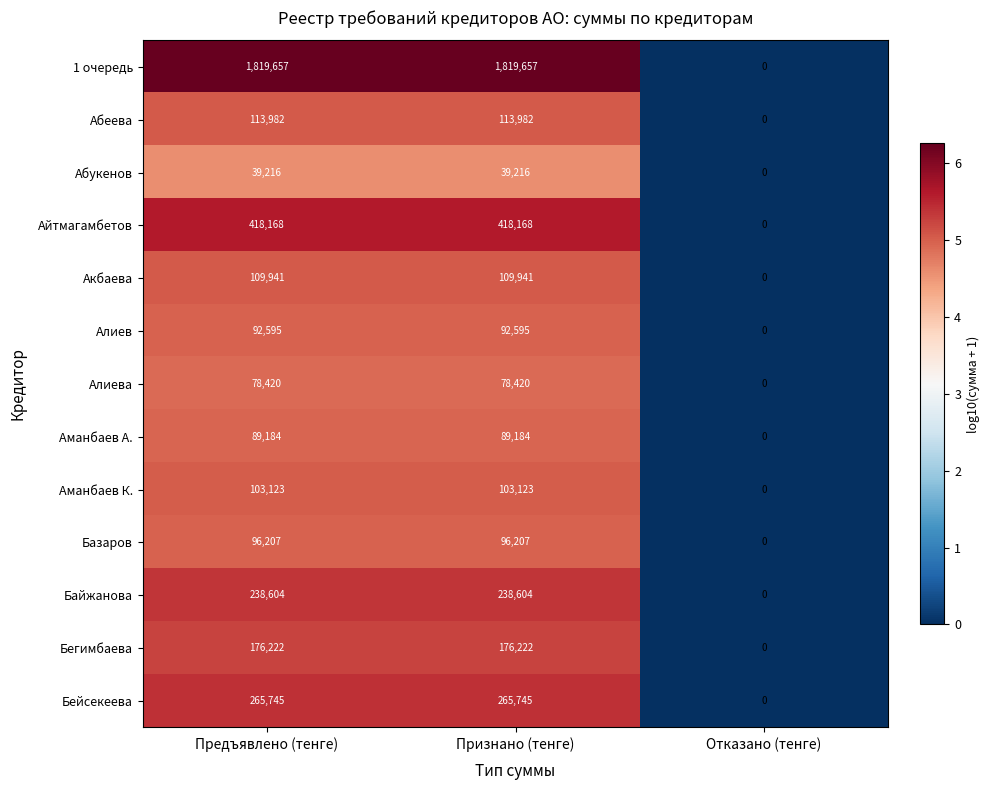

Is the value of Акбаева at Признано (тенге) greater than the value of Абеева at Признано (тенге)?

No